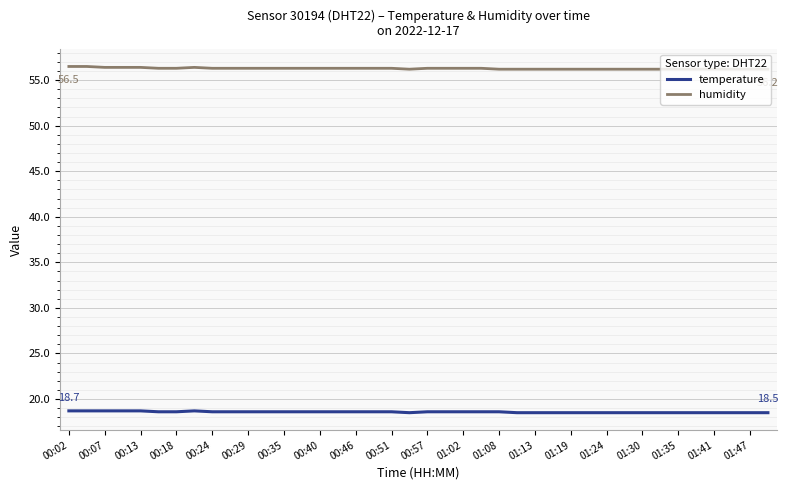

What is the lowest value of the temperature series?

18.5